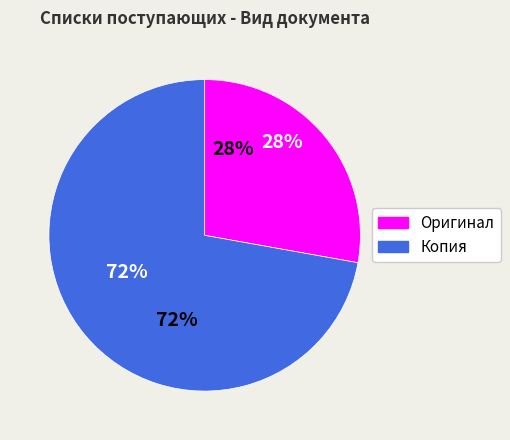

How many segments does this pie chart have?

2